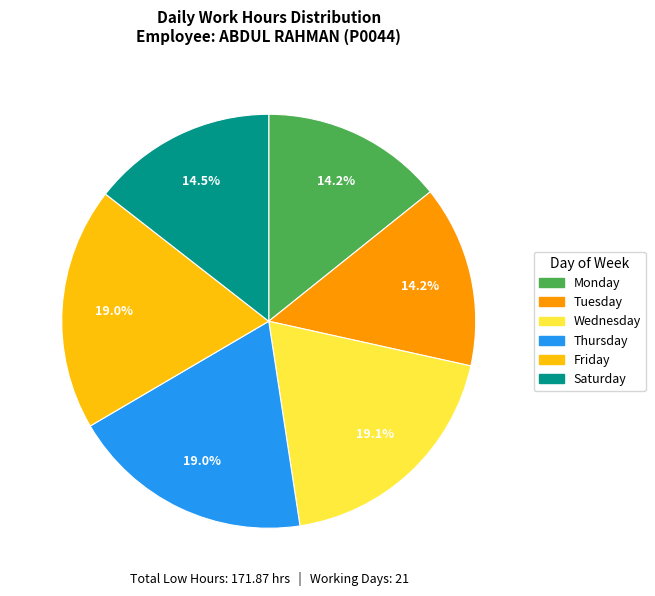

Combined, what portion of the pie is Tuesday and Friday?

33.2%